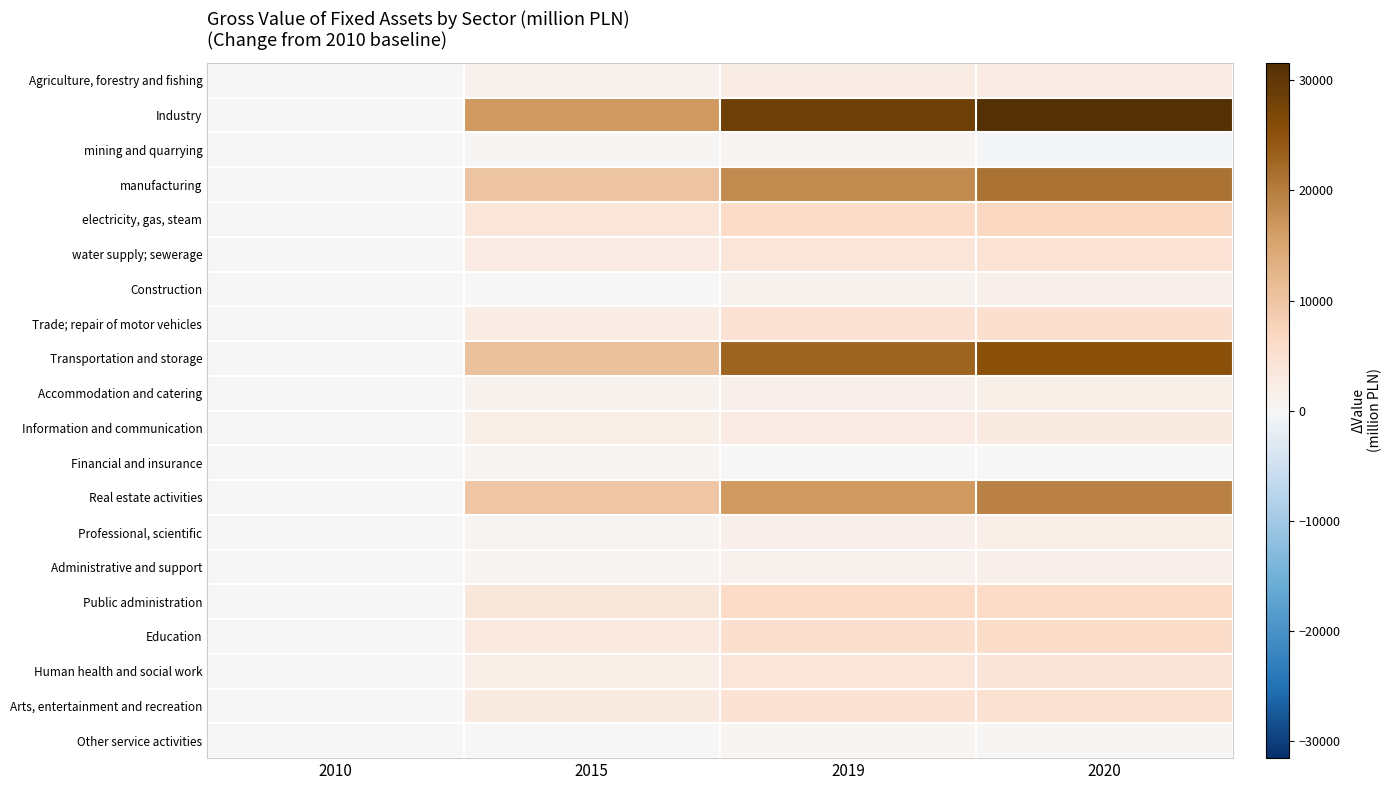

At which category does the chart reach its minimum across all series?

2020